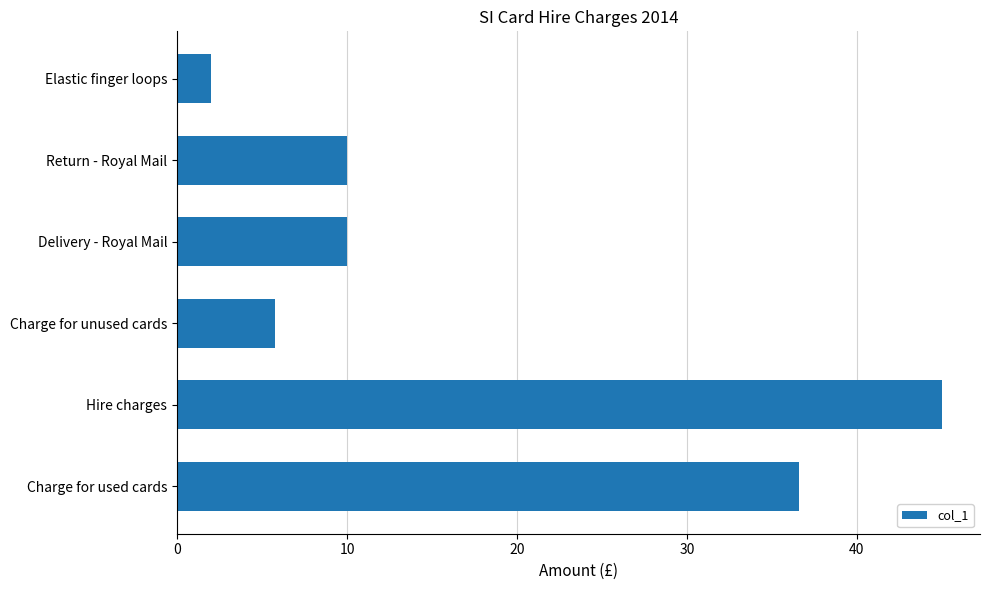

Are the bars horizontal?

Yes